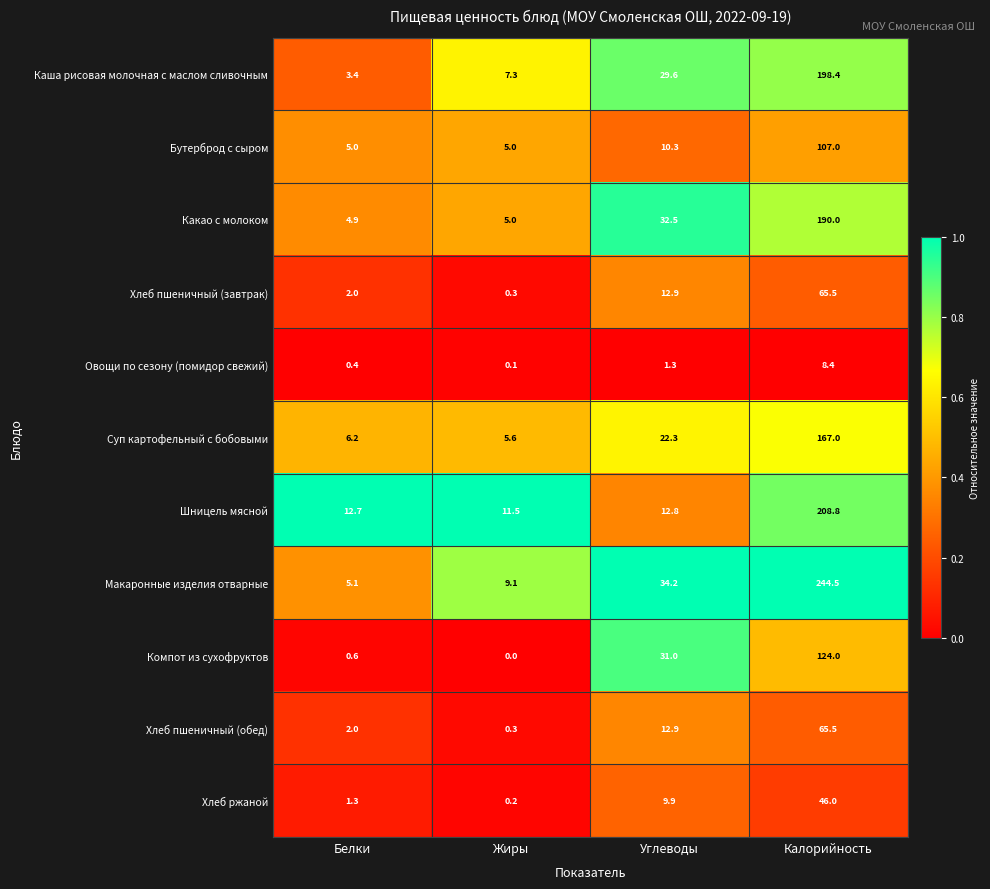

What is the spread (max minus min) of values at Жиры?

11.5